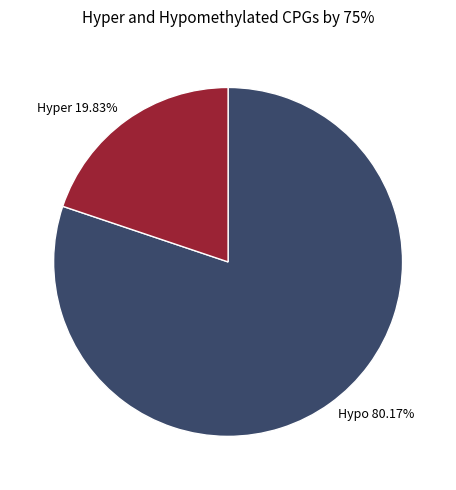

To the nearest percent, what is the average slice percentage?

50%